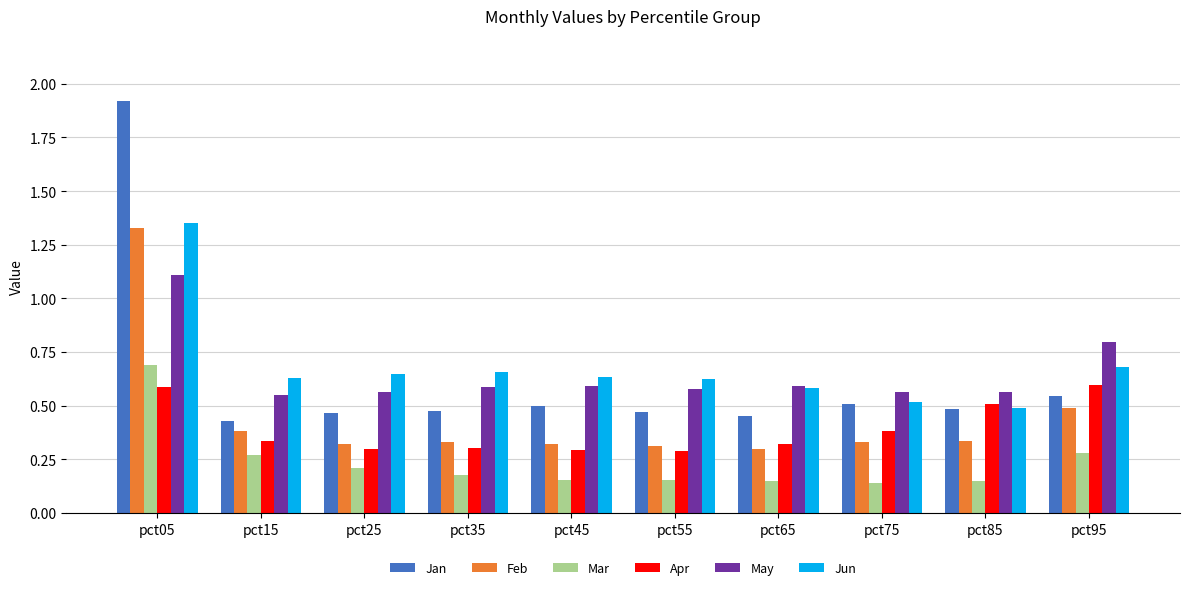

Which series changed the most between pct05 and pct85?

Jan